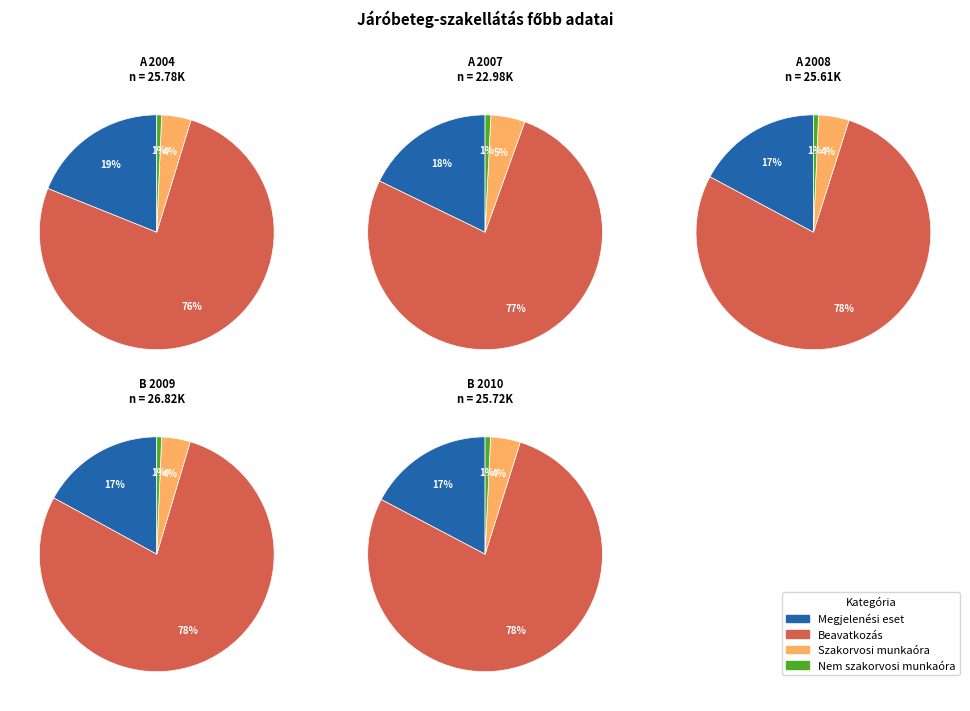

To the nearest percent, what is the average slice percentage?

25%